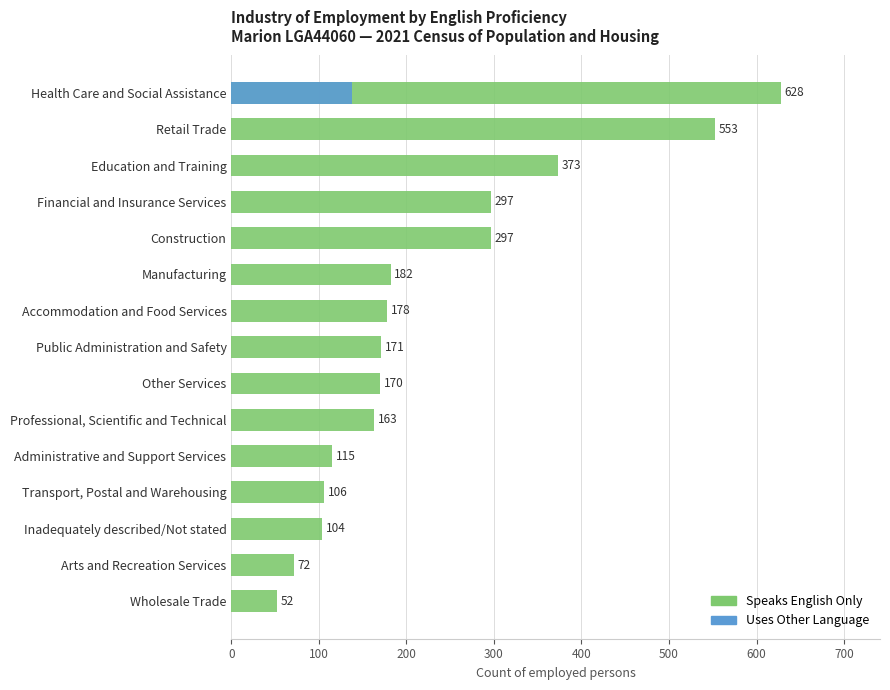

True or false: USES OTHER LANGUAGE has a value of 0 at Administrative and Support Services.

True